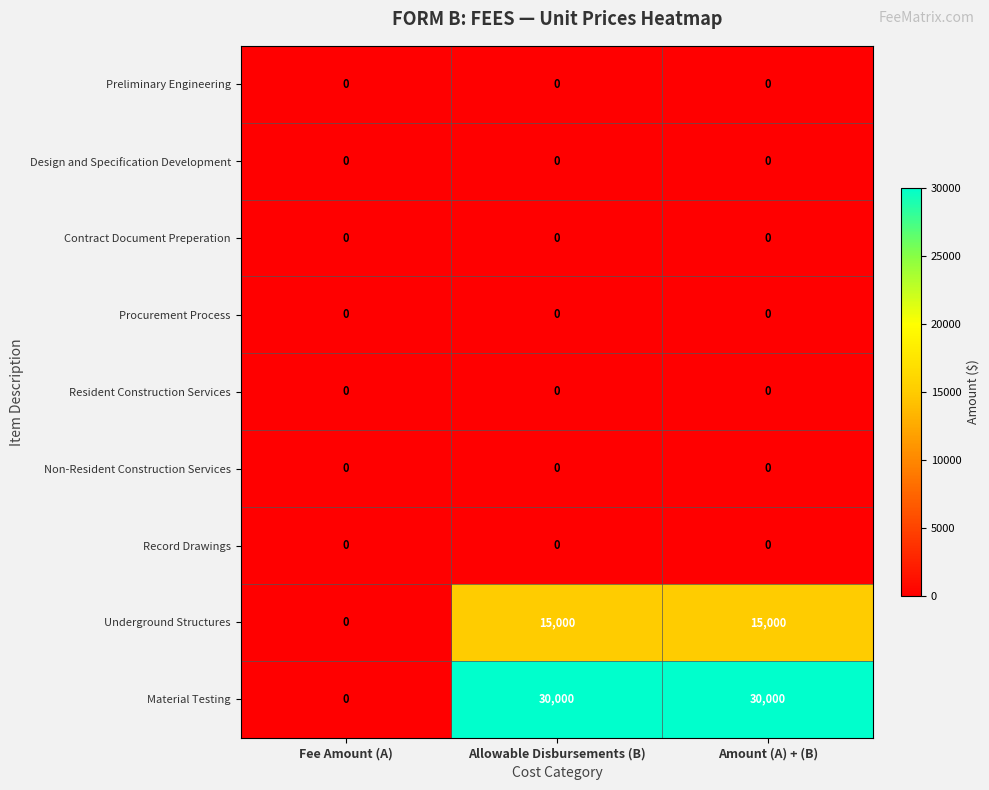

True or false: Contract Document Preperation has a value of 0 at Allowable Disbursements (B).

True